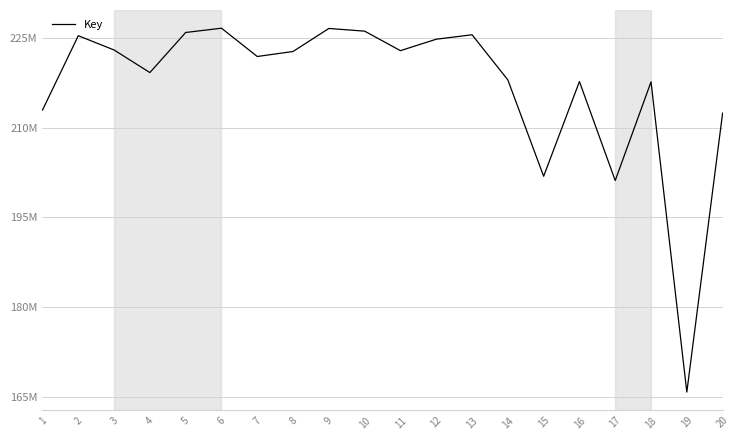

Rank the categories by value from highest to lowest.

6, 9, 10, 5, 13, 2, 12, 3, 11, 8, 7, 4, 14, 16, 18, 1, 20, 15, 17, 19